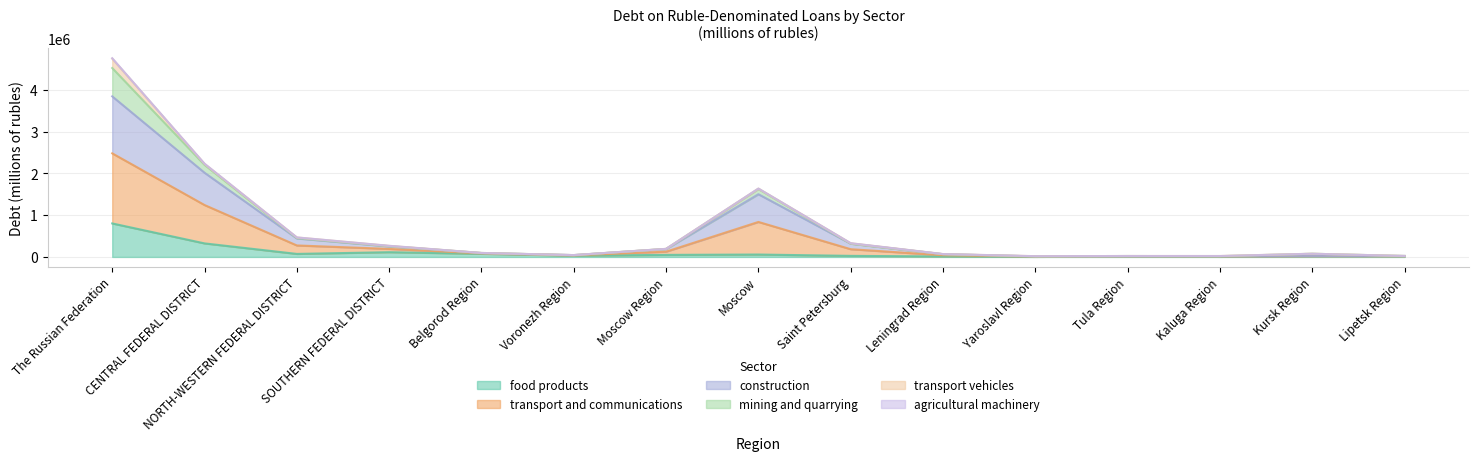

Between SOUTHERN FEDERAL DISTRICT and NORTH-WESTERN FEDERAL DISTRICT, which is larger?

SOUTHERN FEDERAL DISTRICT